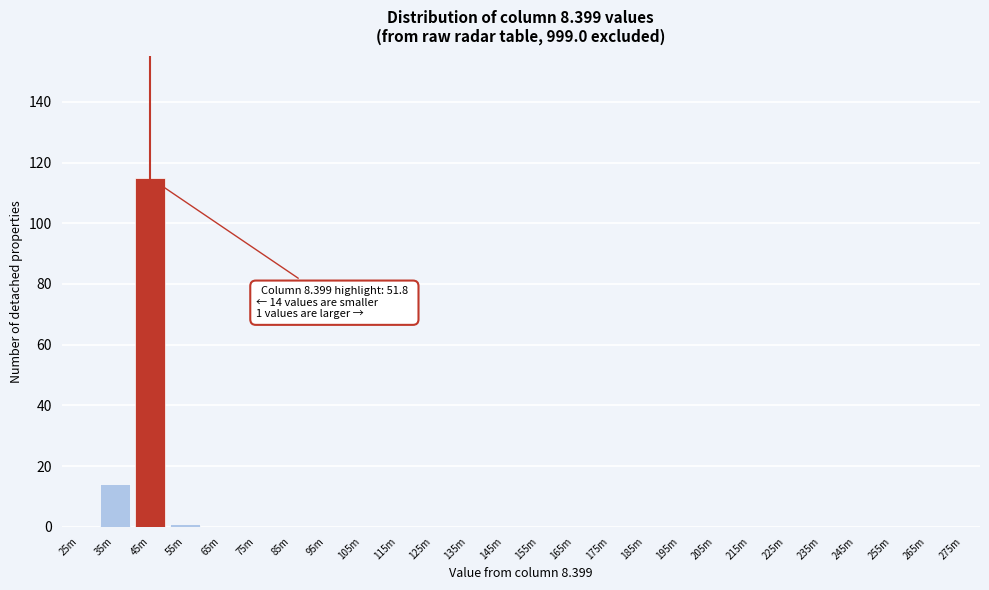

Reading left to right, transcribe all the data shown in this chart.

25m=0	35m=14	45m=115	55m=1	65m=0	75m=0	85m=0	95m=0	105m=0	115m=0	125m=0	135m=0	145m=0	155m=0	165m=0	175m=0	185m=0	195m=0	205m=0	215m=0	225m=0	235m=0	245m=0	255m=0	265m=0	275m=0